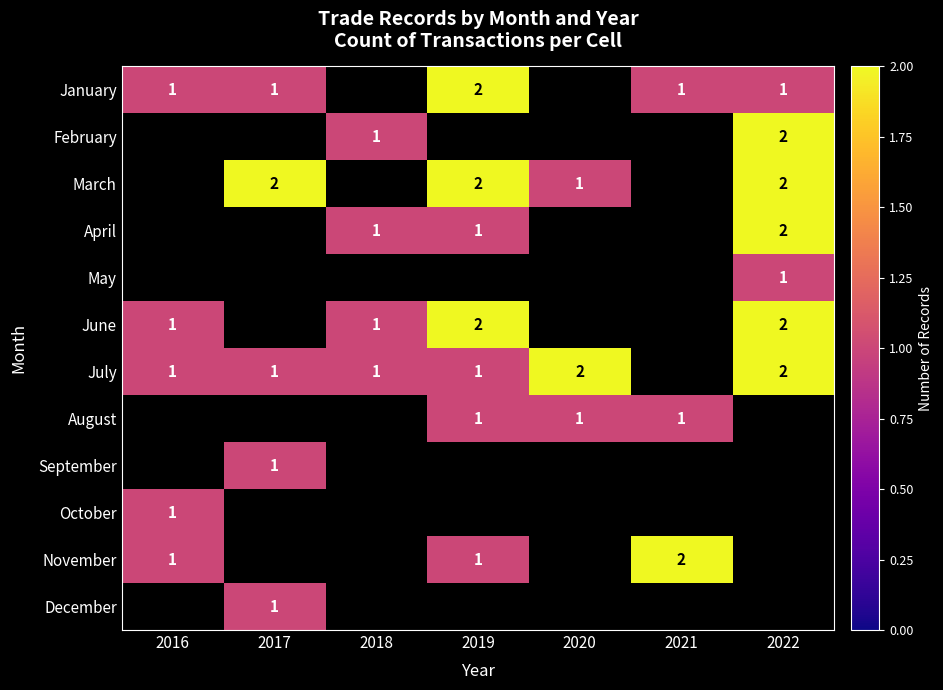

True or false: March has a value of 3 at 2017.

False